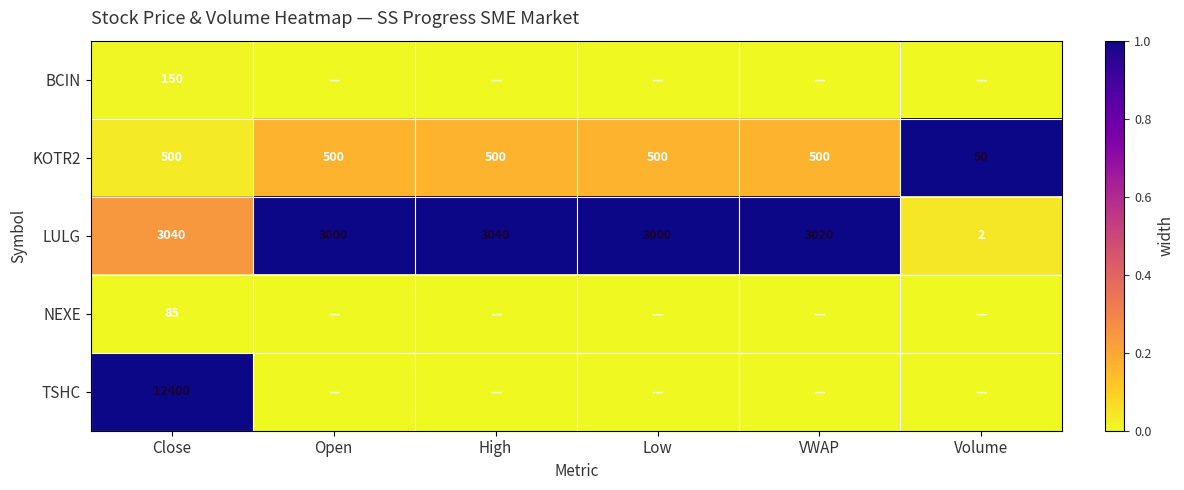

Where does the LULG series first go above 3020?

Close